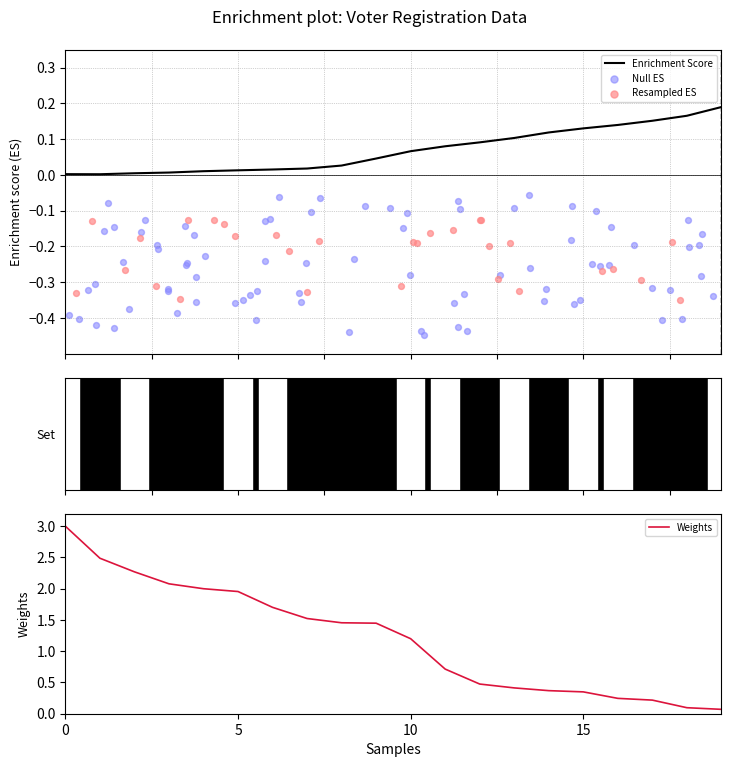

The value of Weights at 10 is 1.2. True or false?

True